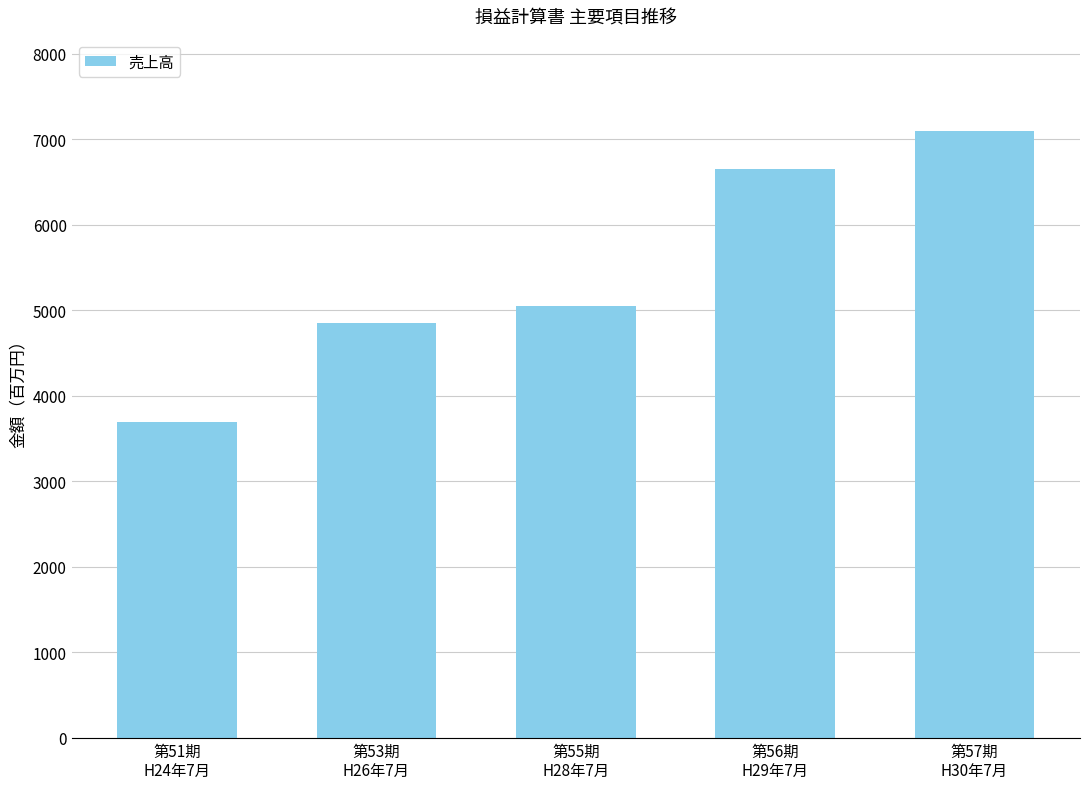

Reading left to right, what are all the values shown in this chart?

第51期
H24年7月=3687	第53期
H26年7月=4850	第55期
H28年7月=5044	第56期
H29年7月=6651	第57期
H30年7月=7098